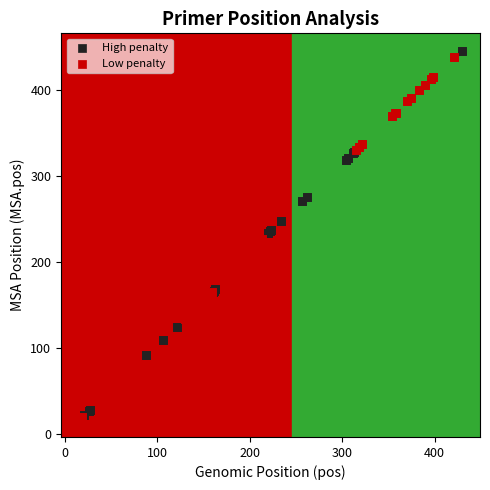

Which series has the widest spread of Y values?

High penalty